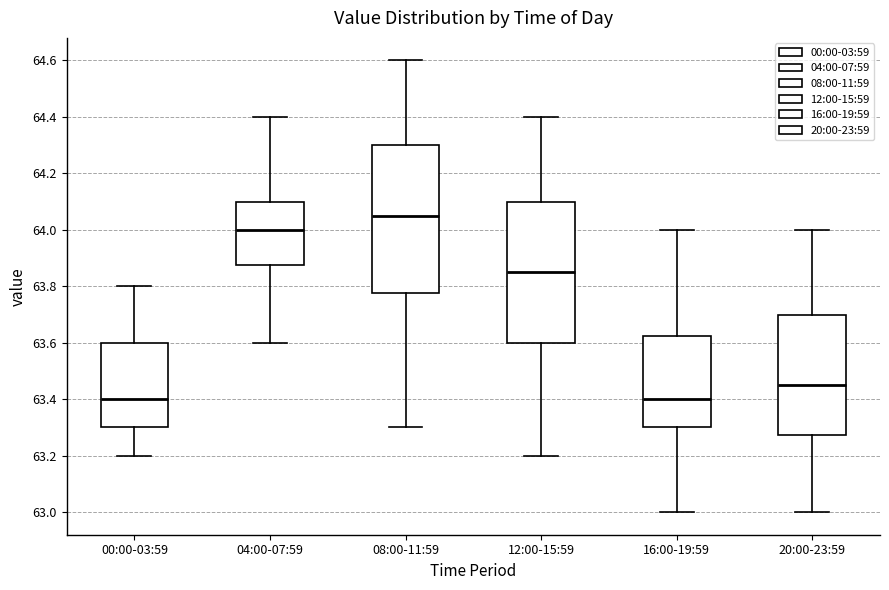

Reading left to right, read every box against the y-axis: the position of its median line, the range the box covers, and the ends of its whiskers. The values are not printed on the chart, so give them approximately, as read against the axis.

00:00-03:59: median 63.40, box 63.30 to 63.60, whiskers 63.20 to 63.80
04:00-07:59: median 64.00, box 63.88 to 64.10, whiskers 63.60 to 64.40
08:00-11:59: median 64.06, box 63.78 to 64.30, whiskers 63.30 to 64.60
12:00-15:59: median 63.86, box 63.60 to 64.10, whiskers 63.20 to 64.40
16:00-19:59: median 63.40, box 63.30 to 63.62, whiskers 63.00 to 64.00
20:00-23:59: median 63.46, box 63.28 to 63.70, whiskers 63.00 to 64.00